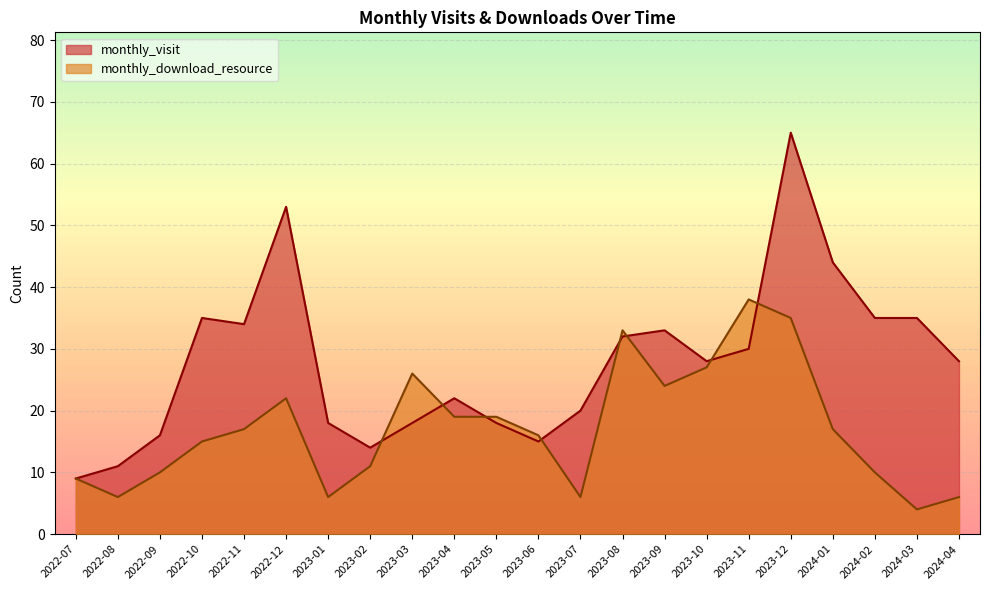

What is the difference between the maximum and minimum values in the monthly_visit series?

56